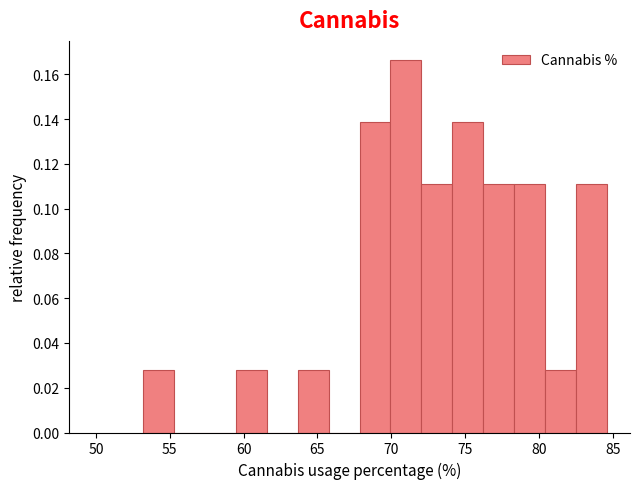

Over which range of the x-axis is the bar tallest?

70.0 to 72.0